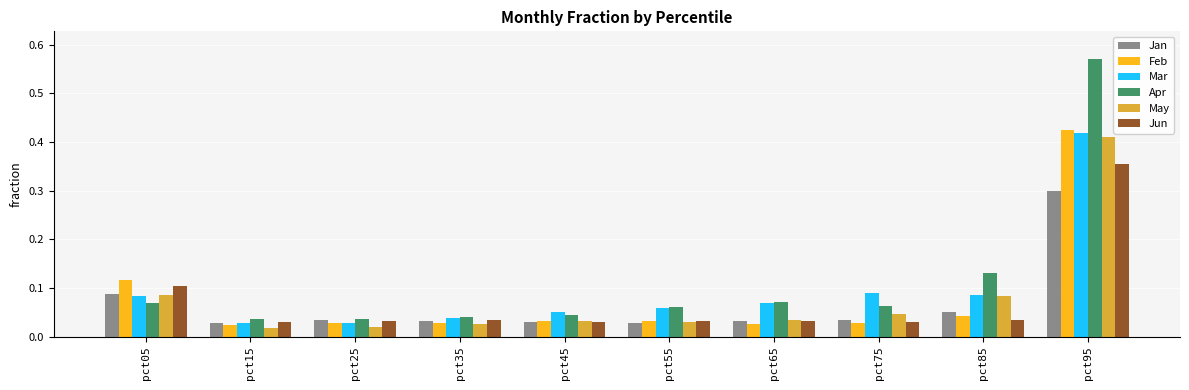

Which series changed the most between pct15 and pct95?

Apr